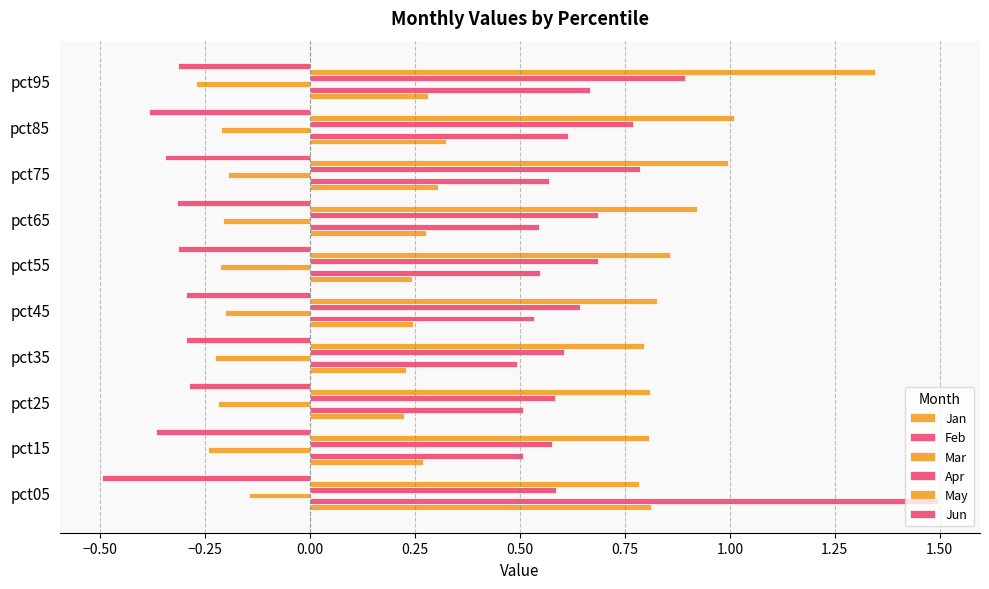

What is the sum of all Feb values?

6.5